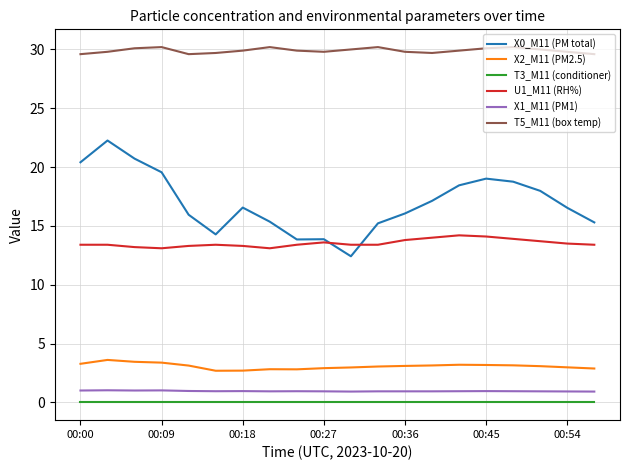

True or false: U1_M11 (RH%) and T5_M11 (box temp) cross at least once.

False